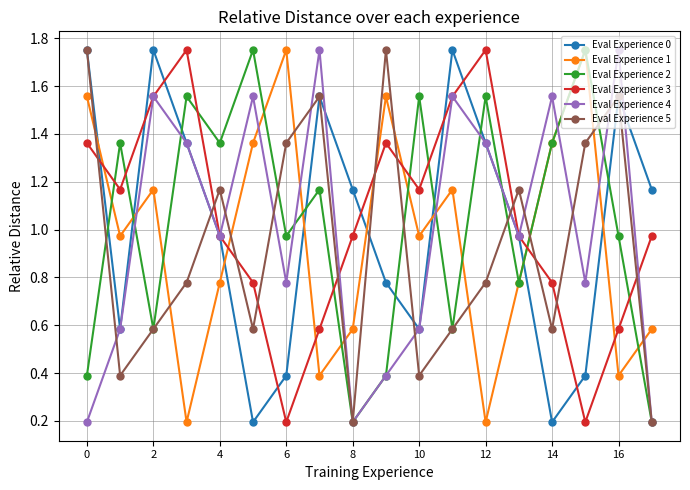

True or false: Eval Experience 1 and Eval Experience 5 cross at least once.

True